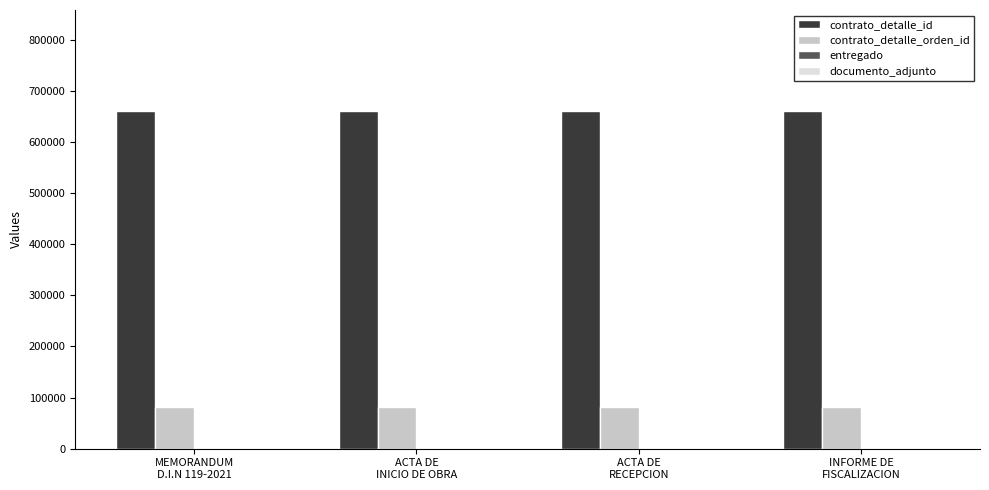

What is the maximum value for contrato_detalle_orden_id?

81298